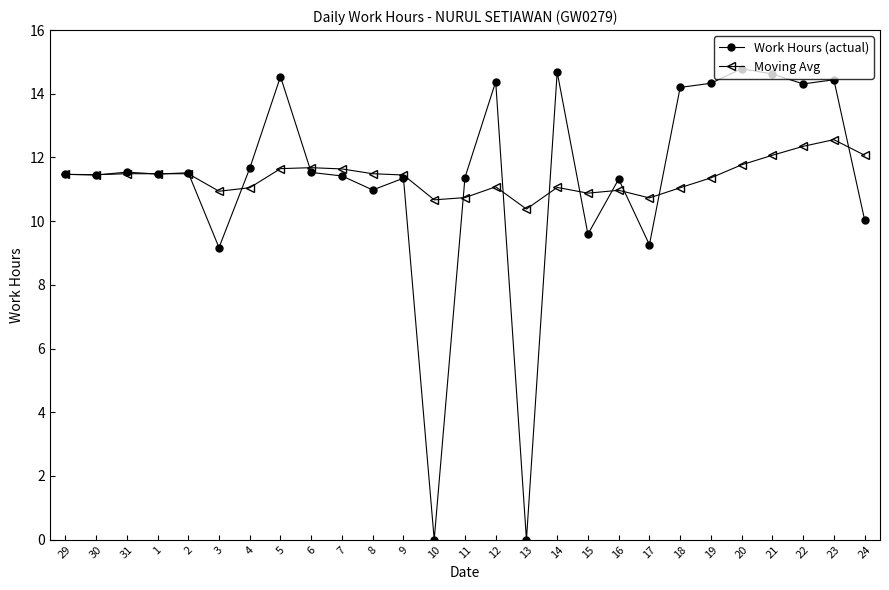

True or false: Moving Avg has more than 1 points higher than both neighbors.

True